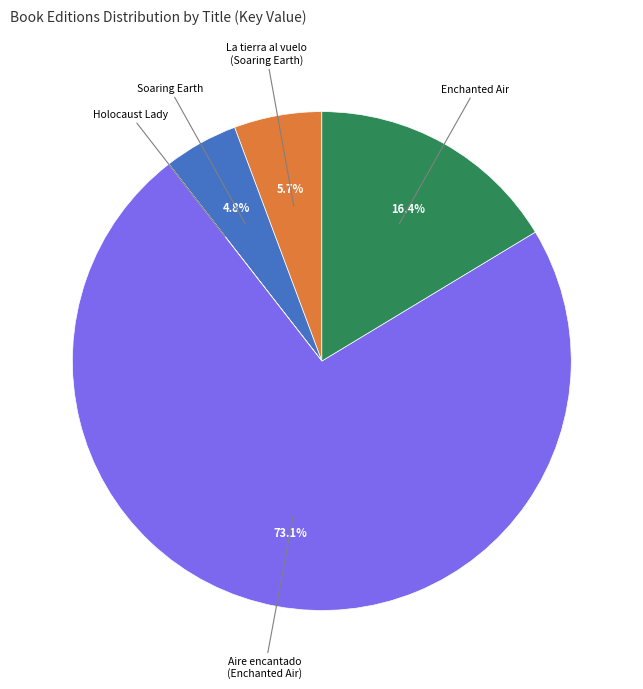

Does any single category account for the majority?

Yes